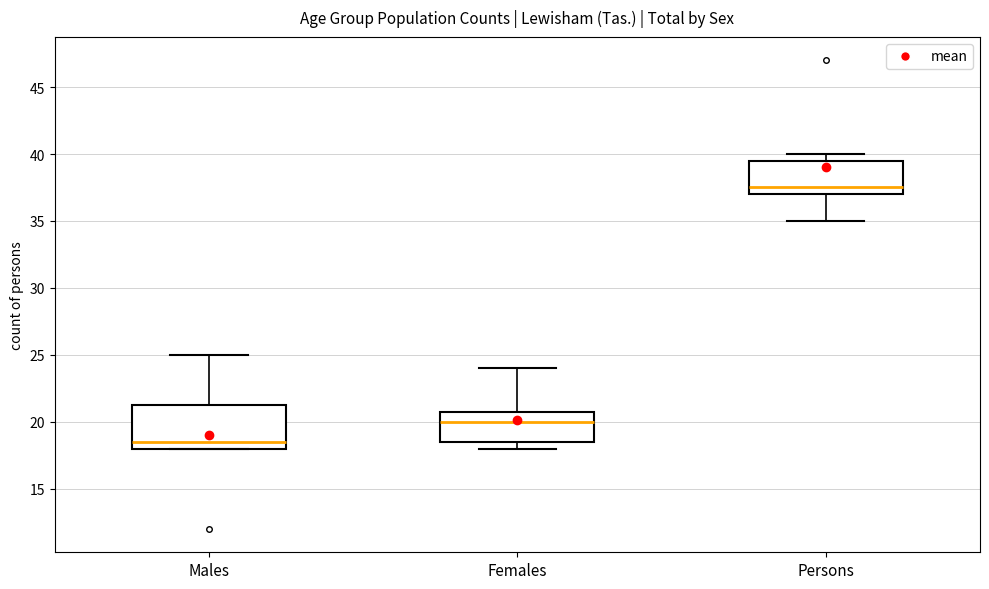

Reading left to right, transcribe this box plot: for each box, give where its median line is, the range the box spans, and where its two whiskers end, as read against the y-axis. The values are not printed on the chart, so give them approximately, as read against the axis.

Males: median 18.5, box 18.0 to 21.5, whiskers 18.0 to 25.0
Females: median 20.0, box 18.5 to 21.0, whiskers 18.0 to 24.0
Persons: median 37.5, box 37.0 to 39.5, whiskers 35.0 to 40.0